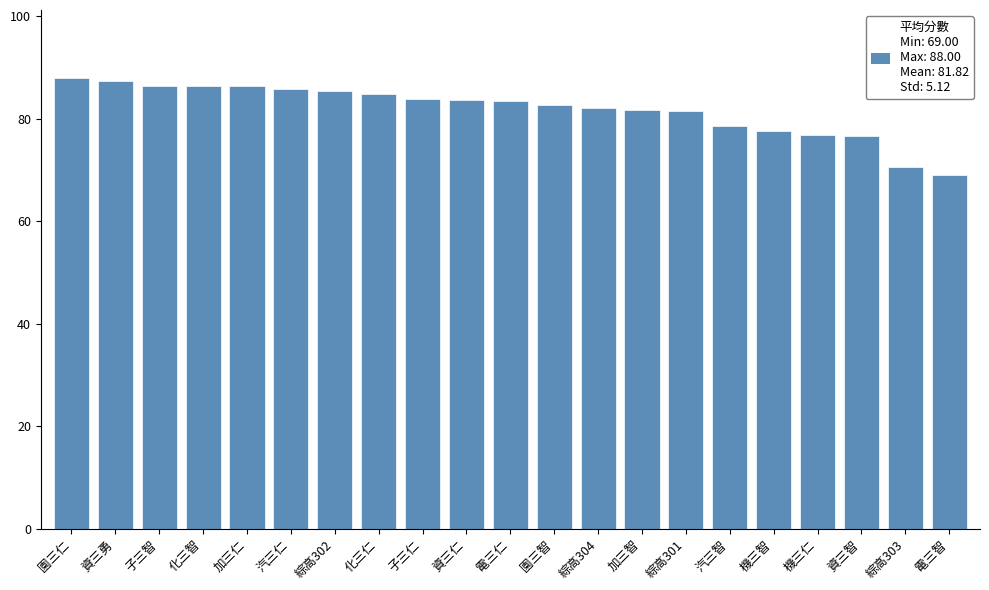

Read the value at 電三仁.

83.4